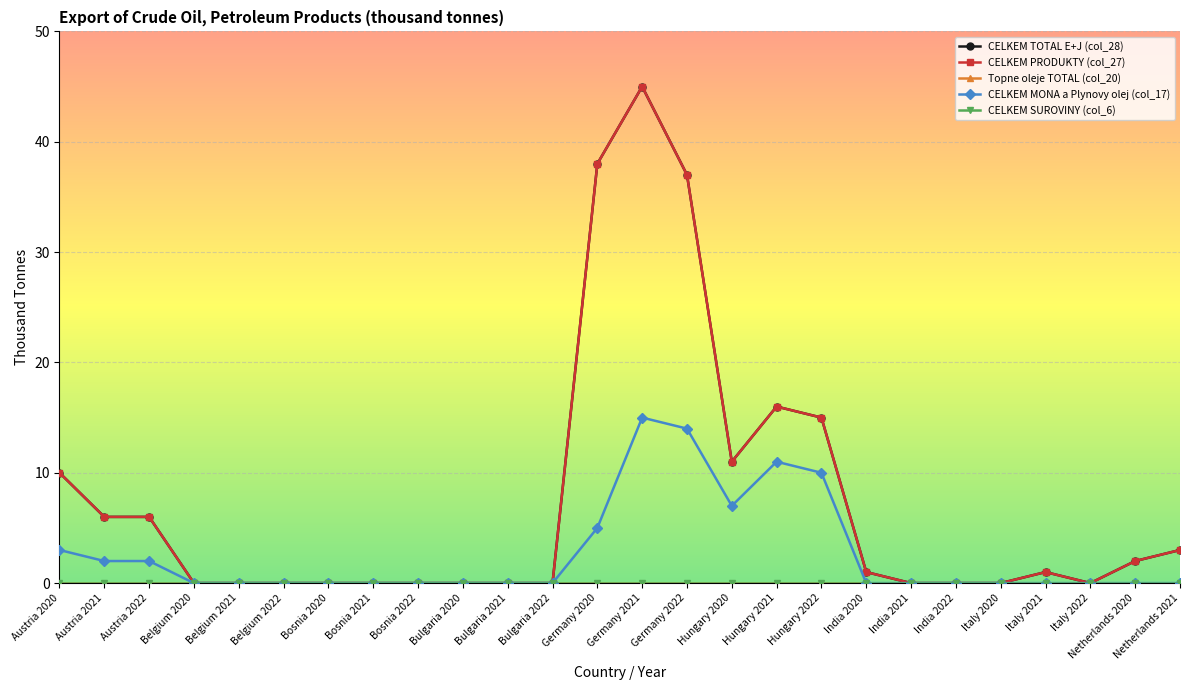

What is the sum of all CELKEM TOTAL E+J (col_28) values?

191